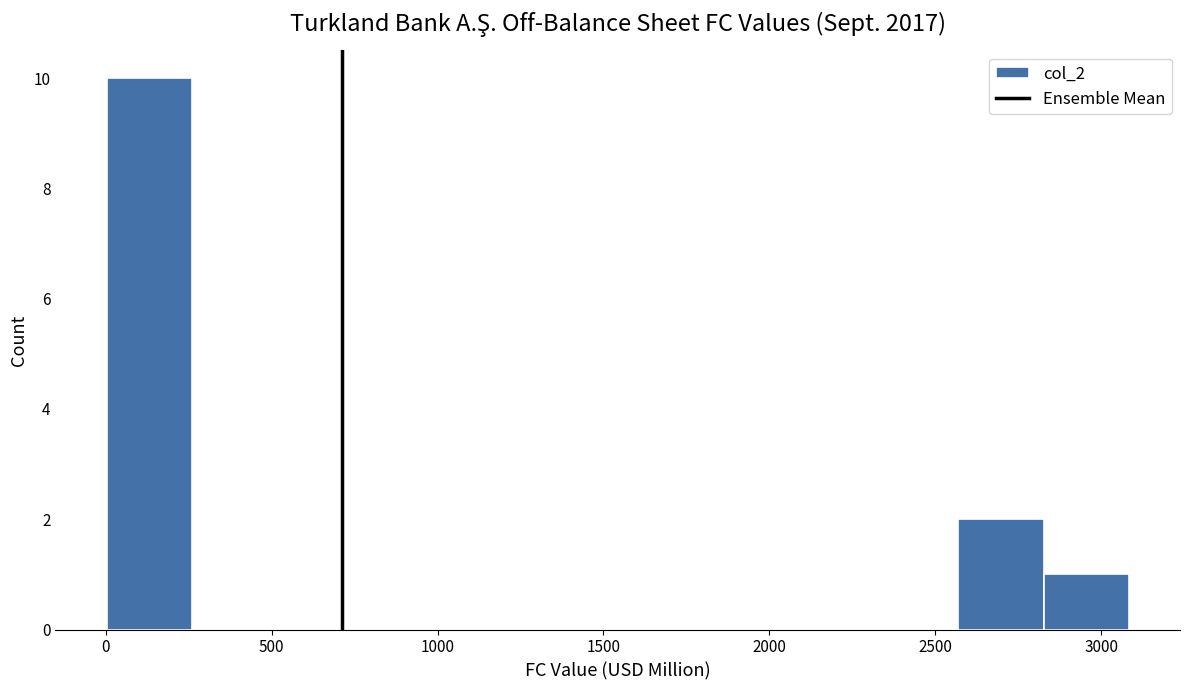

How tall is the bar that spans 0 to 250 on the x-axis? Neither the bar edges nor the heights are printed on the chart, so give them approximately, as read against the axes.

10